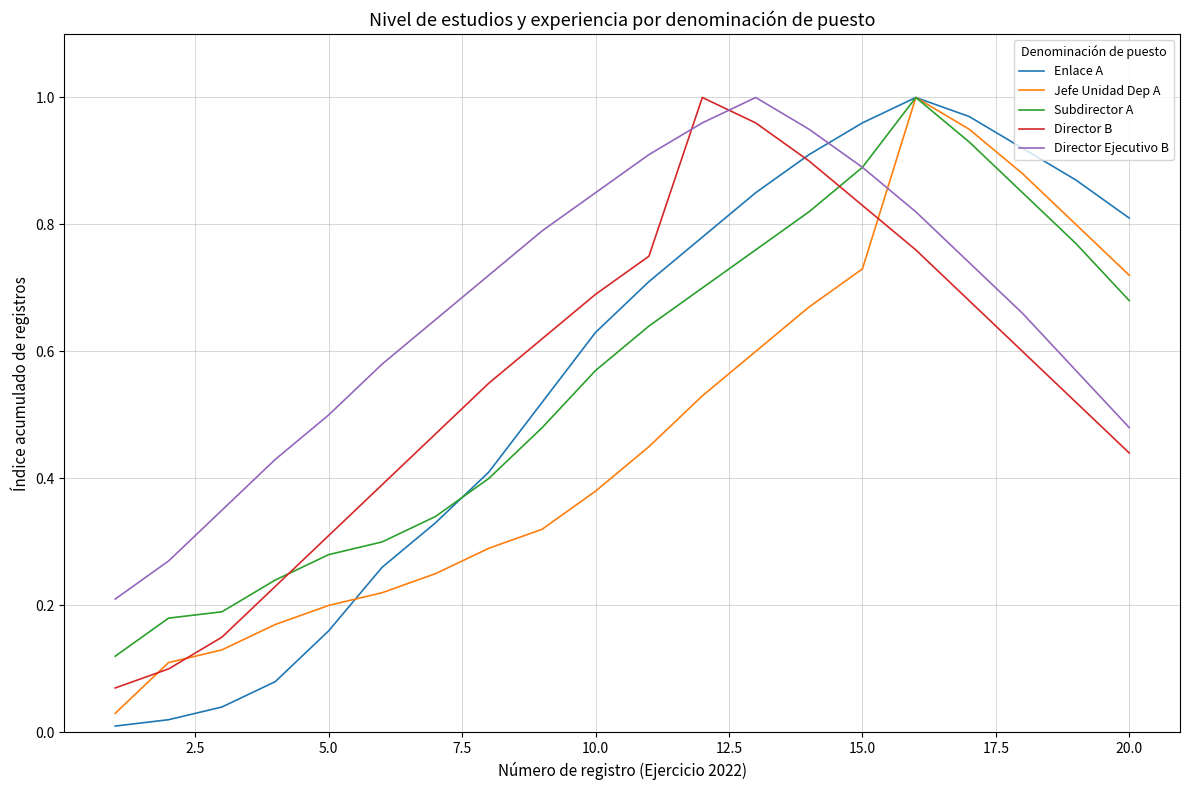

How many times do Jefe Unidad Dep A and Director Ejecutivo B cross each other?

1